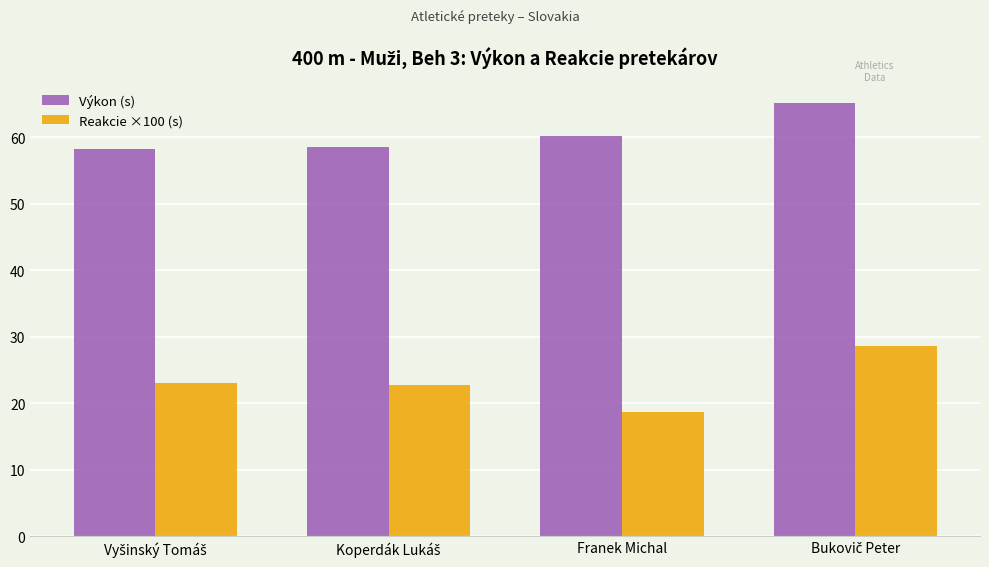

At how many categories does at least one series exceed 28?

4